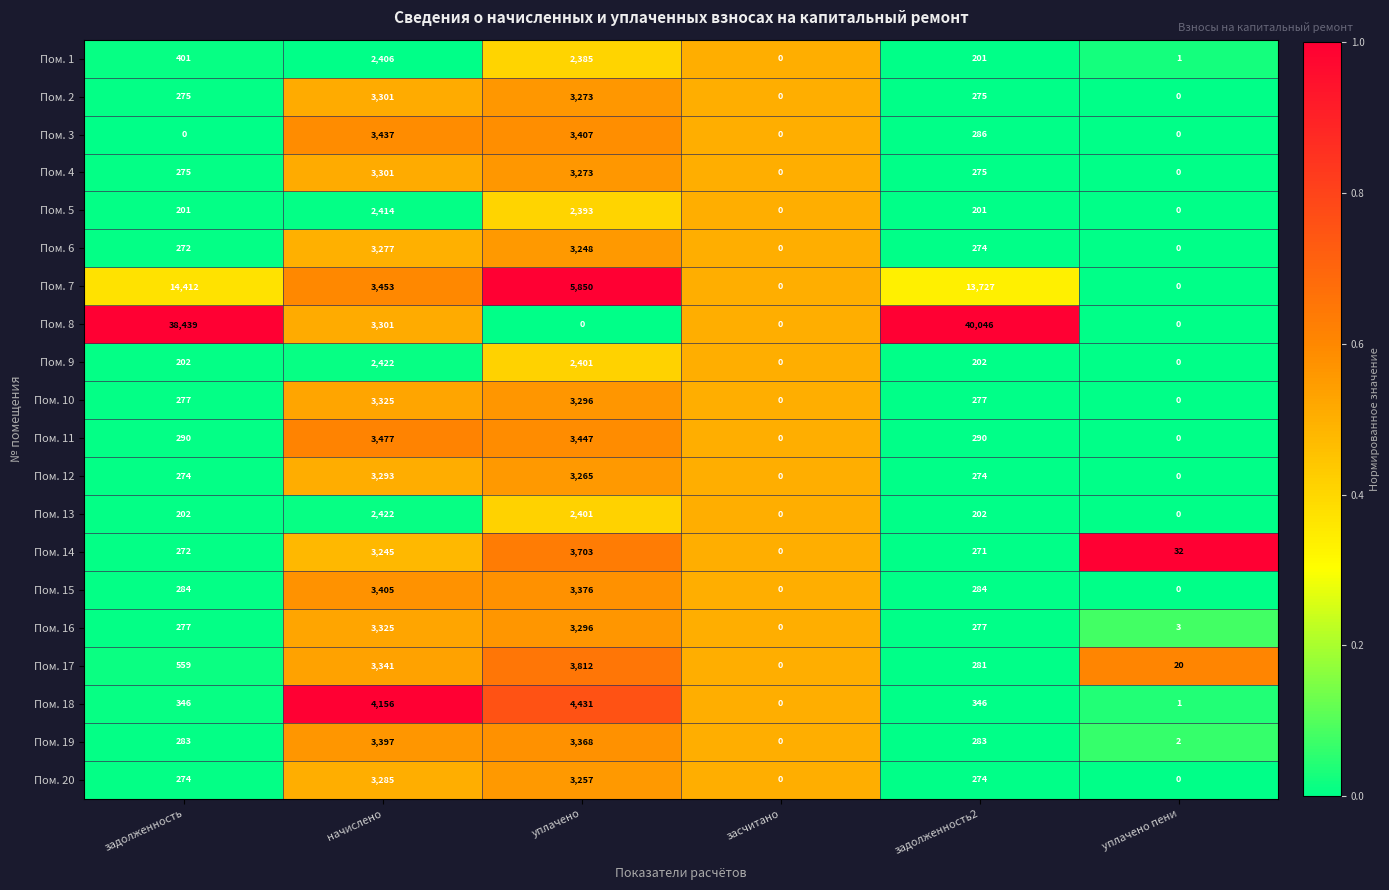

What is the greatest value displayed?

40046